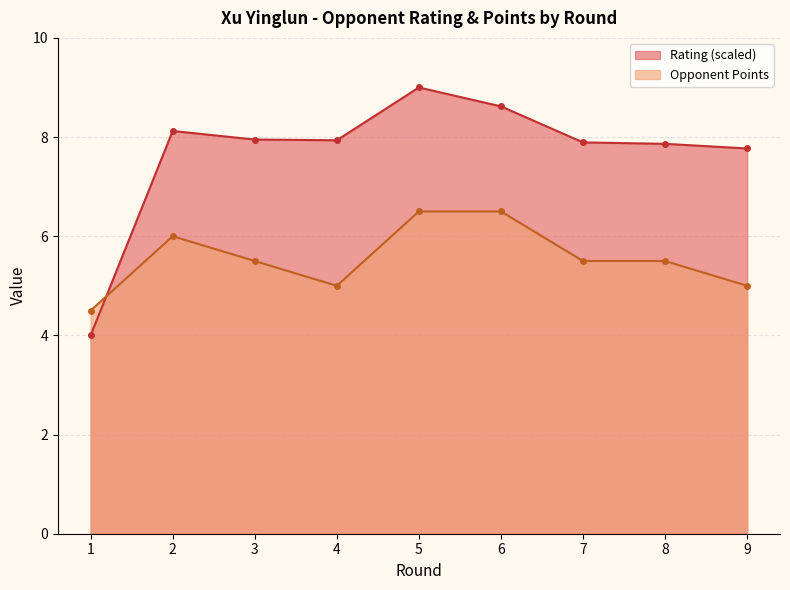

How many categories are shown in the chart?

9